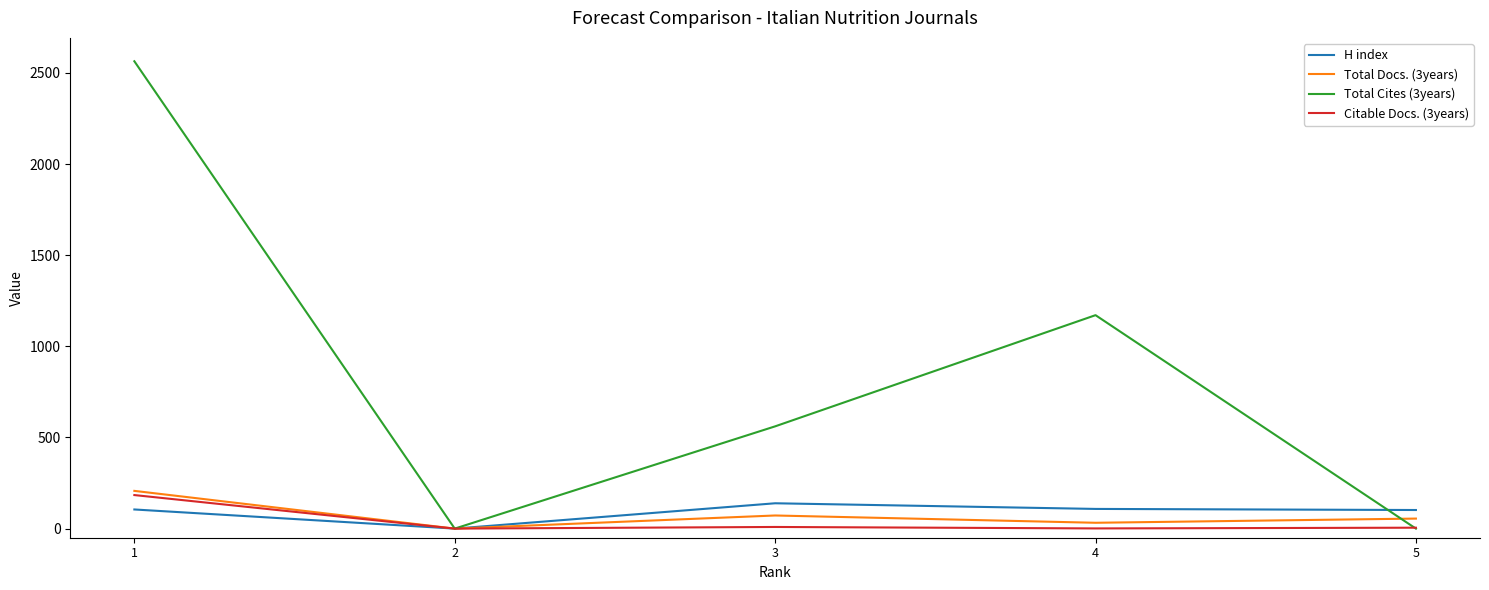

Which series has the largest range (max minus min)?

Total Cites (3years)